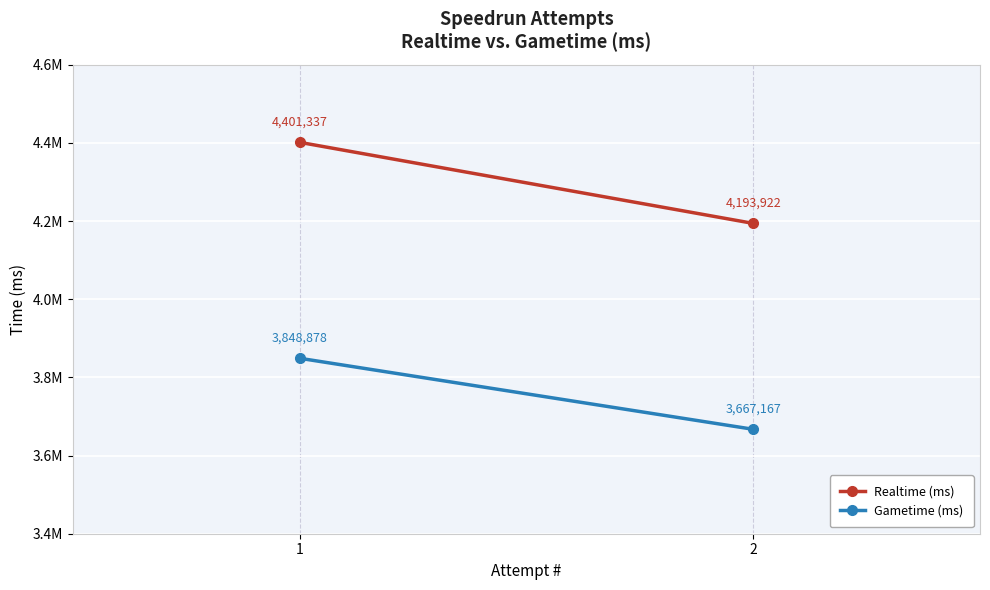

Is this an area chart (filled region under the line)?

No